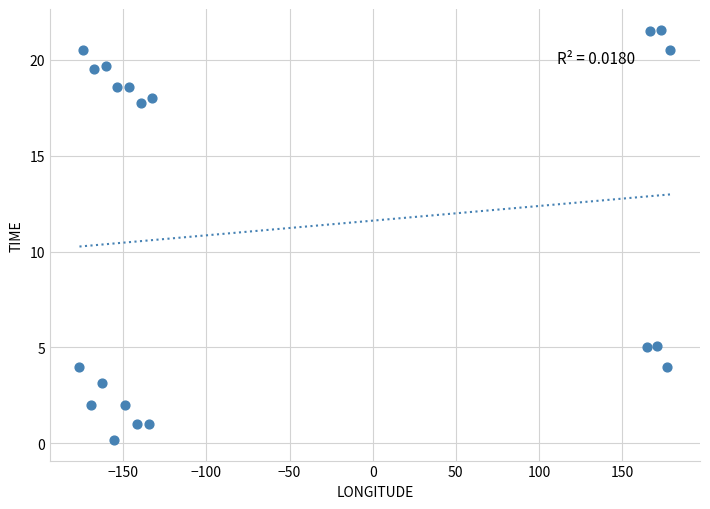

What is the range of Y values (max minus min)?

21.4